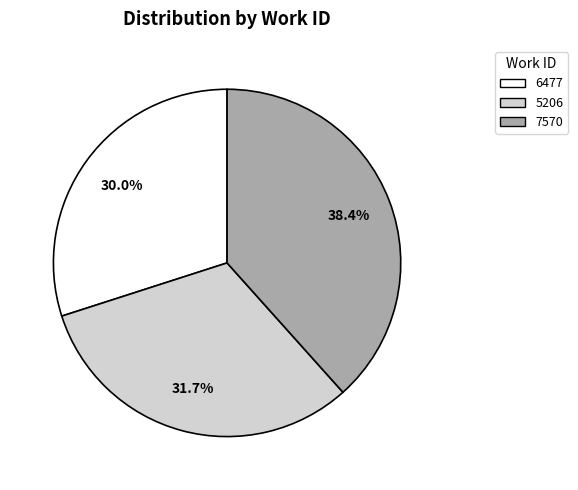

What is the largest slice in the pie chart?

7570